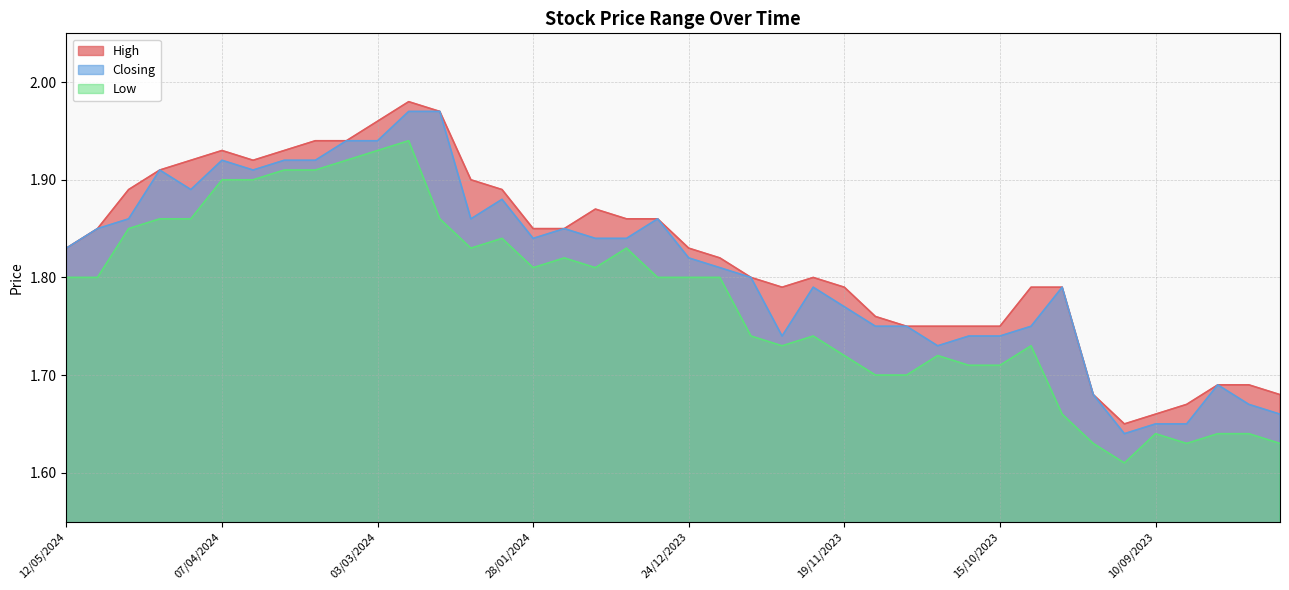

Reading left to right, what are all the values shown in this chart?

High: 12/05/2024=1.8	05/05/2024=1.9	28/04/2024=1.9	21/04/2024=1.9	14/04/2024=1.9	07/04/2024=1.9	31/03/2024=1.9	24/03/2024=1.9	17/03/2024=1.9	10/03/2024=1.9	03/03/2024=2.0	25/02/2024=2.0	18/02/2024=2.0	11/02/2024=1.9	04/02/2024=1.9	28/01/2024=1.9	21/01/2024=1.9	14/01/2024=1.9	07/01/2024=1.9	31/12/2023=1.9	24/12/2023=1.8	17/12/2023=1.8	10/12/2023=1.8	03/12/2023=1.8	26/11/2023=1.8	19/11/2023=1.8	12/11/2023=1.8	05/11/2023=1.8	29/10/2023=1.8	22/10/2023=1.8	15/10/2023=1.8	08/10/2023=1.8	01/10/2023=1.8	24/09/2023=1.7	17/09/2023=1.6	10/09/2023=1.7	03/09/2023=1.7	27/08/2023=1.7	20/08/2023=1.7	13/08/2023=1.7
Closing: 12/05/2024=1.8	05/05/2024=1.9	28/04/2024=1.9	21/04/2024=1.9	14/04/2024=1.9	07/04/2024=1.9	31/03/2024=1.9	24/03/2024=1.9	17/03/2024=1.9	10/03/2024=1.9	03/03/2024=1.9	25/02/2024=2.0	18/02/2024=2.0	11/02/2024=1.9	04/02/2024=1.9	28/01/2024=1.8	21/01/2024=1.9	14/01/2024=1.8	07/01/2024=1.8	31/12/2023=1.9	24/12/2023=1.8	17/12/2023=1.8	10/12/2023=1.8	03/12/2023=1.7	26/11/2023=1.8	19/11/2023=1.8	12/11/2023=1.8	05/11/2023=1.8	29/10/2023=1.7	22/10/2023=1.7	15/10/2023=1.7	08/10/2023=1.8	01/10/2023=1.8	24/09/2023=1.7	17/09/2023=1.6	10/09/2023=1.6	03/09/2023=1.6	27/08/2023=1.7	20/08/2023=1.7	13/08/2023=1.7
Low: 12/05/2024=1.8	05/05/2024=1.8	28/04/2024=1.9	21/04/2024=1.9	14/04/2024=1.9	07/04/2024=1.9	31/03/2024=1.9	24/03/2024=1.9	17/03/2024=1.9	10/03/2024=1.9	03/03/2024=1.9	25/02/2024=1.9	18/02/2024=1.9	11/02/2024=1.8	04/02/2024=1.8	28/01/2024=1.8	21/01/2024=1.8	14/01/2024=1.8	07/01/2024=1.8	31/12/2023=1.8	24/12/2023=1.8	17/12/2023=1.8	10/12/2023=1.7	03/12/2023=1.7	26/11/2023=1.7	19/11/2023=1.7	12/11/2023=1.7	05/11/2023=1.7	29/10/2023=1.7	22/10/2023=1.7	15/10/2023=1.7	08/10/2023=1.7	01/10/2023=1.7	24/09/2023=1.6	17/09/2023=1.6	10/09/2023=1.6	03/09/2023=1.6	27/08/2023=1.6	20/08/2023=1.6	13/08/2023=1.6